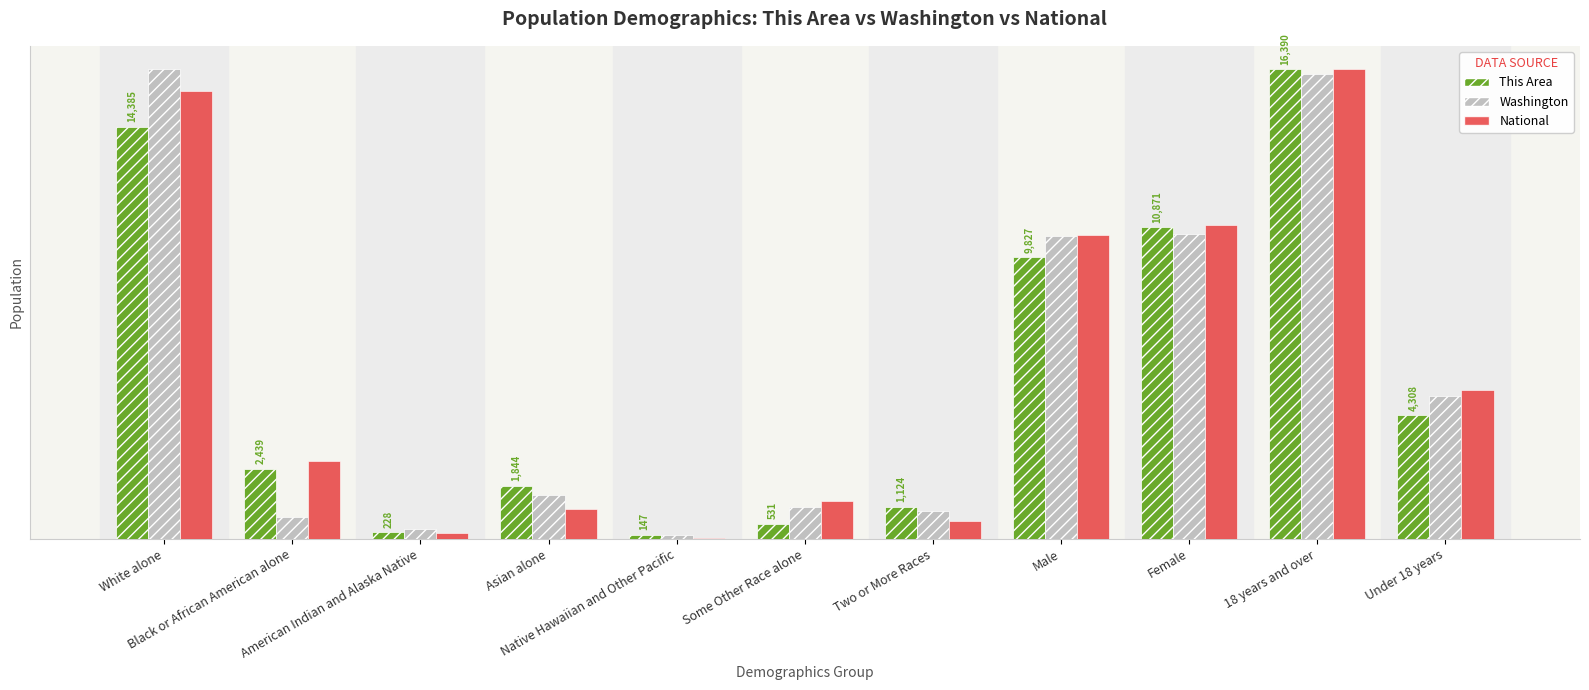

Does the chart contain stacked bars?

No